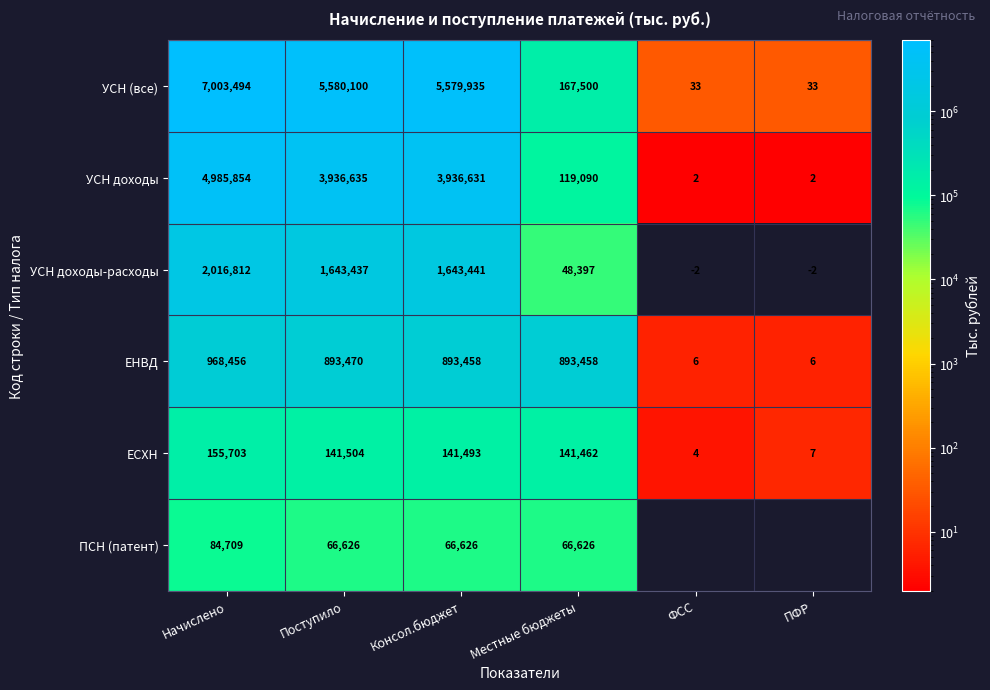

What is the spread (max minus min) of values at Местные бюджеты?

845061